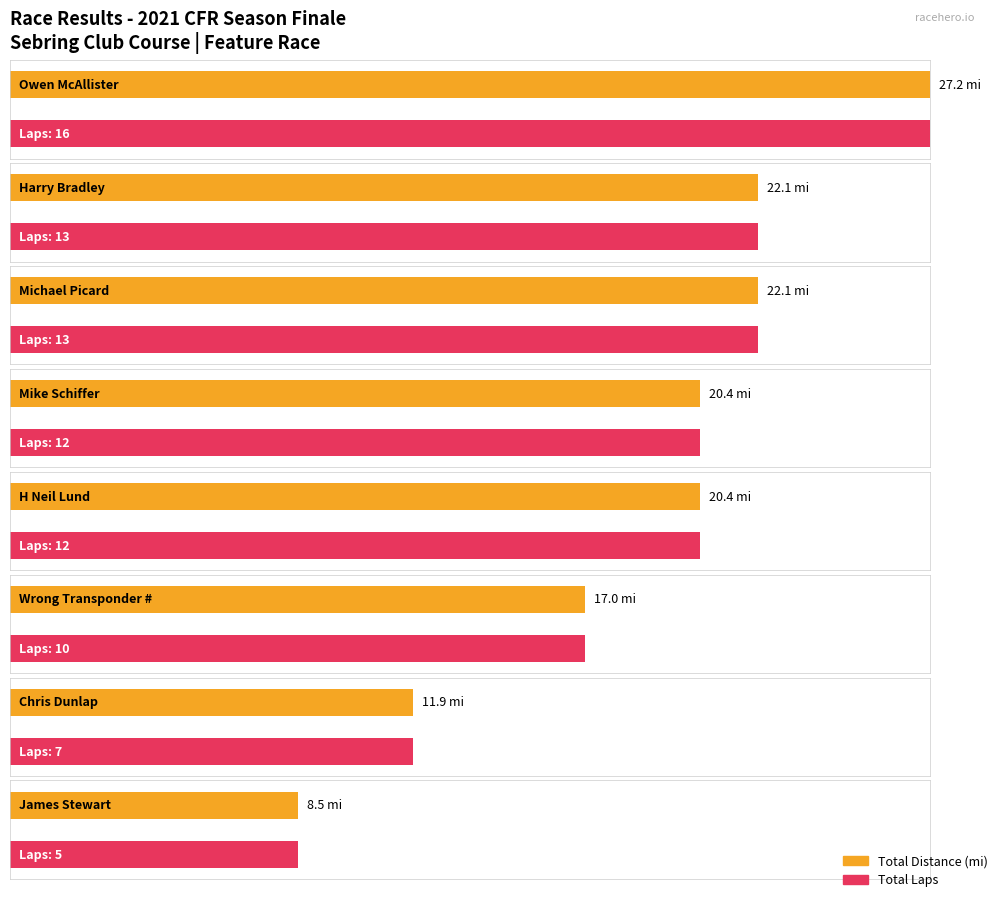

What is the sum of the Total Laps values at Mike Schiffer and James Stewart?

17.0